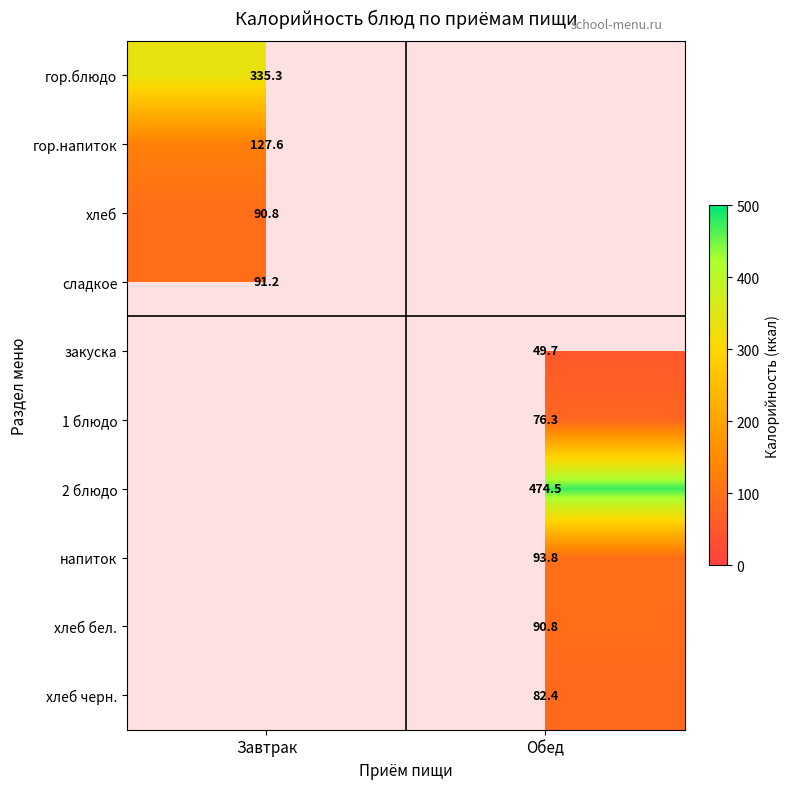

True or false: 1 блюдо has a value of 104.9 at Обед.

False